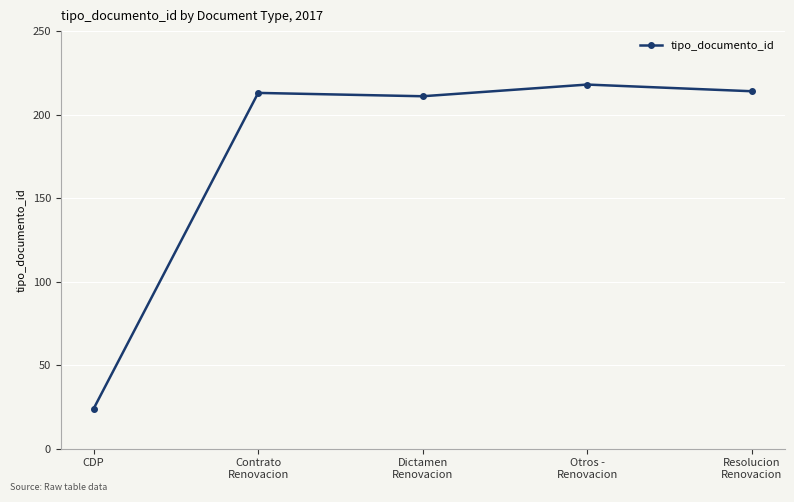

What is the difference between the maximum and second lowest values?

7